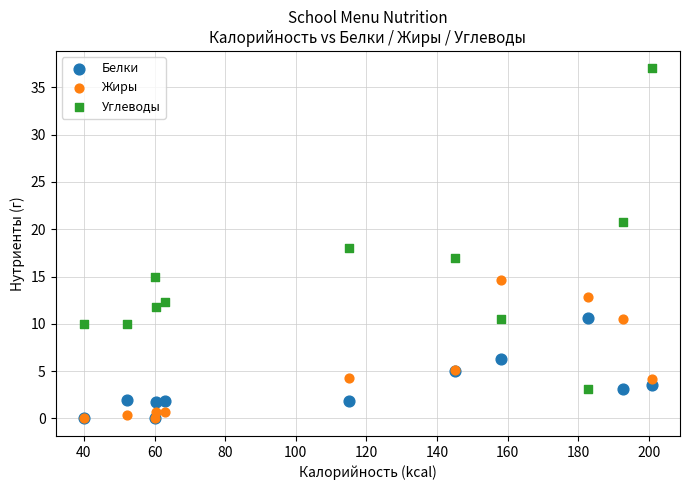

Which series reaches the maximum Y coordinate?

Углеводы